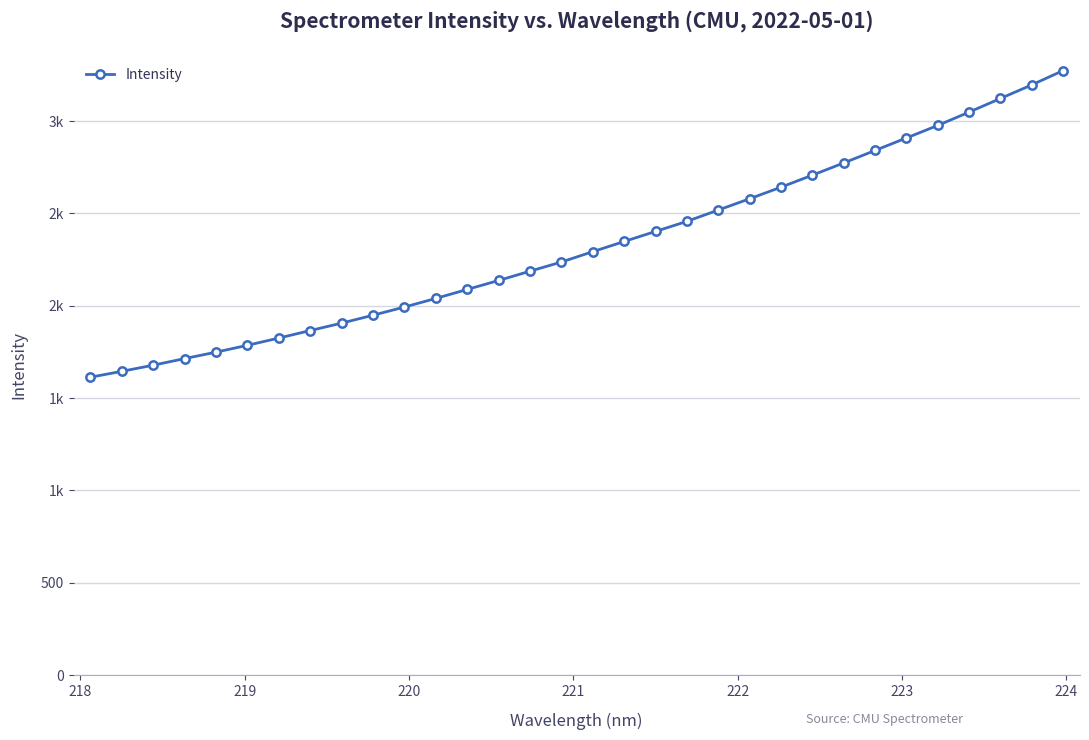

Is this an area chart (filled region under the line)?

No